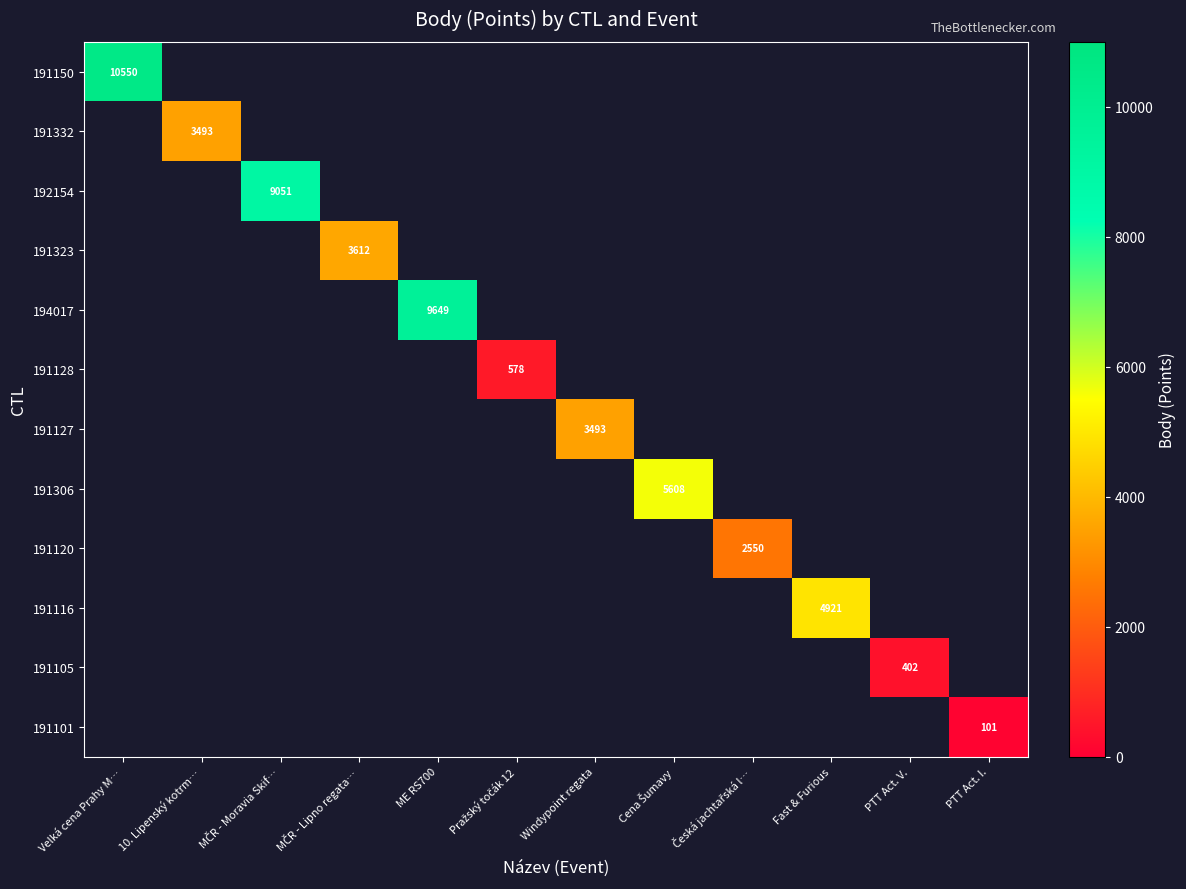

How many distinct data groups are displayed?

12